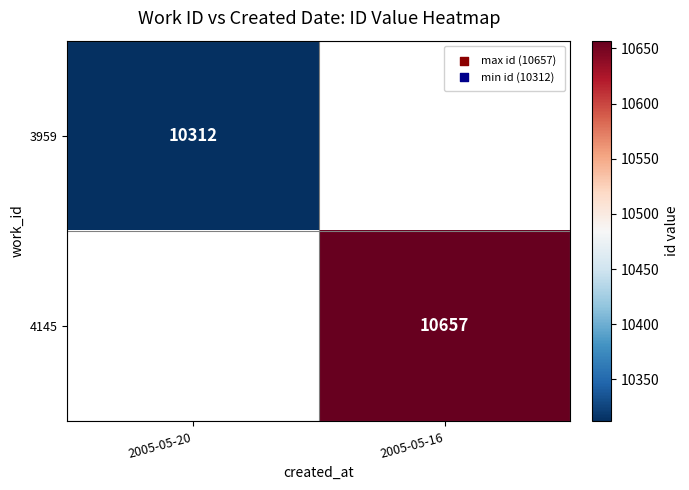

Which category has the lowest value across all series?

2005-05-20